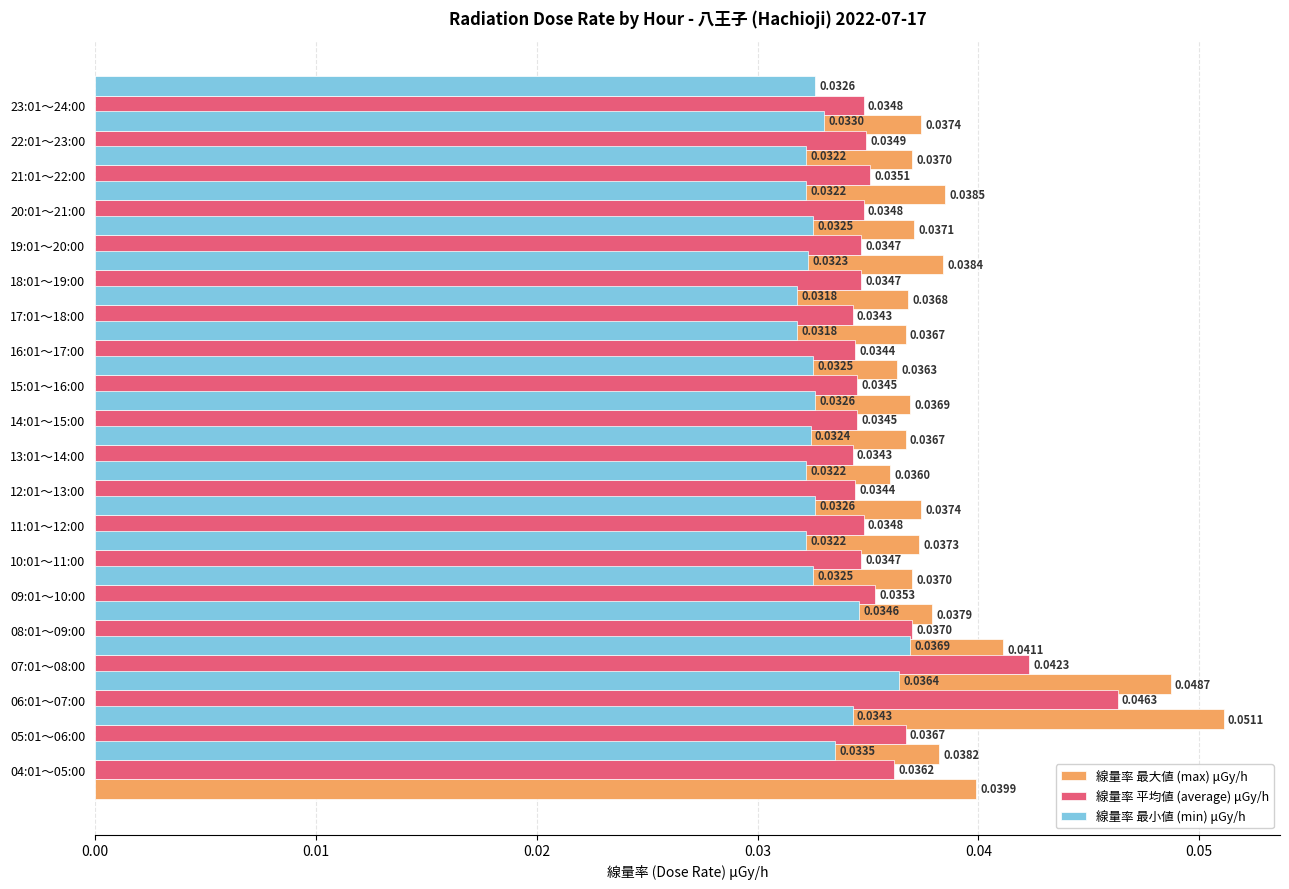

What is the label of the 7th bar from the right?

13